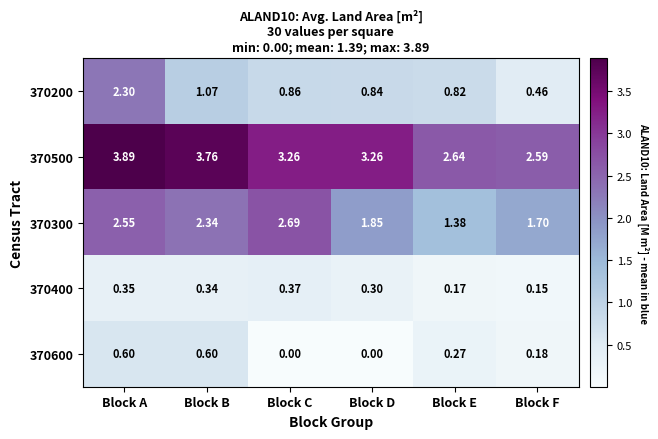

Which series changed the most between Block A and Block E?

370200